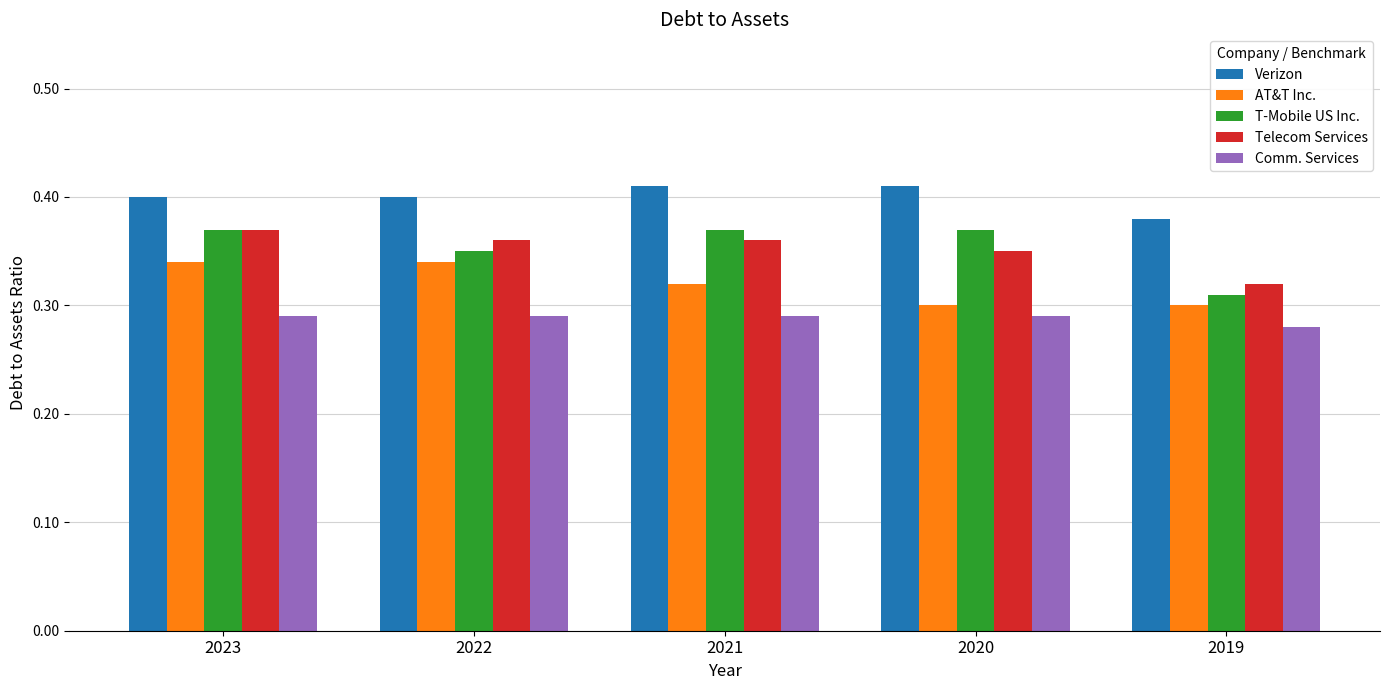

What is the total value across all series at 2019?

1.6